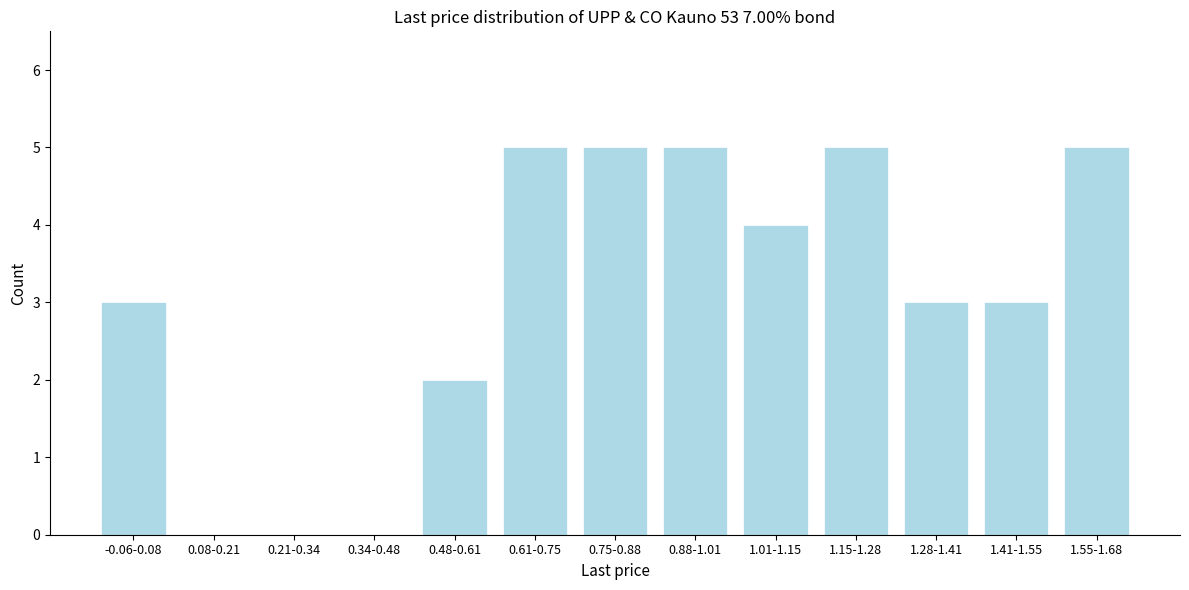

Reading right to left, extract all data points from this chart.

1.55-1.68=5	1.41-1.55=3	1.28-1.41=3	1.15-1.28=5	1.01-1.15=4	0.88-1.01=5	0.75-0.88=5	0.61-0.75=5	0.48-0.61=2	0.34-0.48=0	0.21-0.34=0	0.08-0.21=0	-0.06-0.08=3